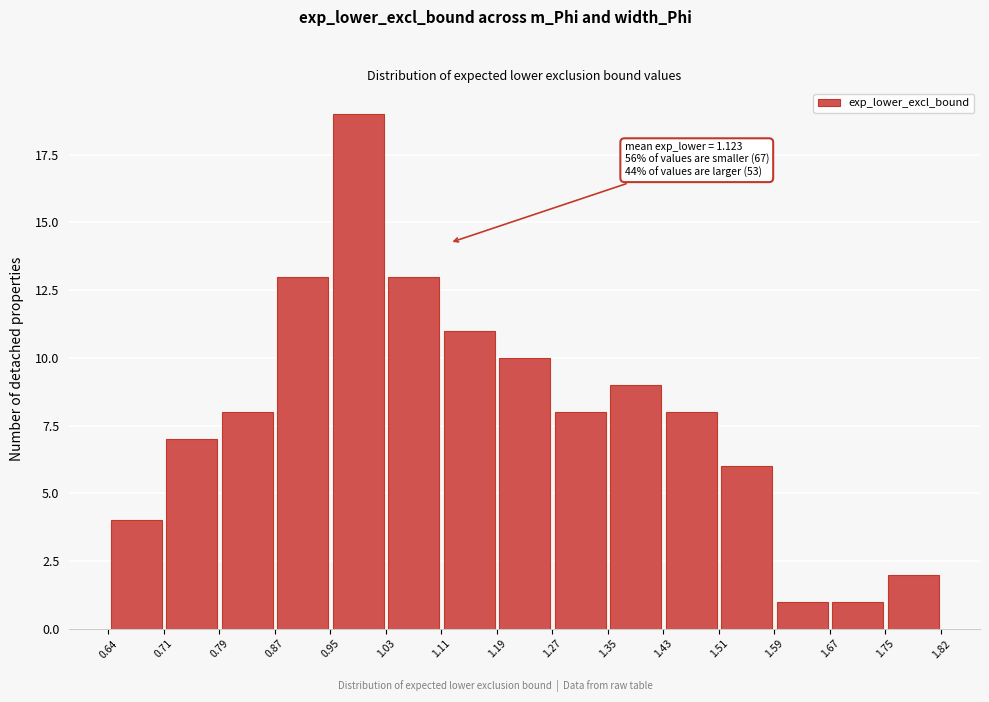

Over which range of the x-axis is the bar tallest?

0.95 to 1.03